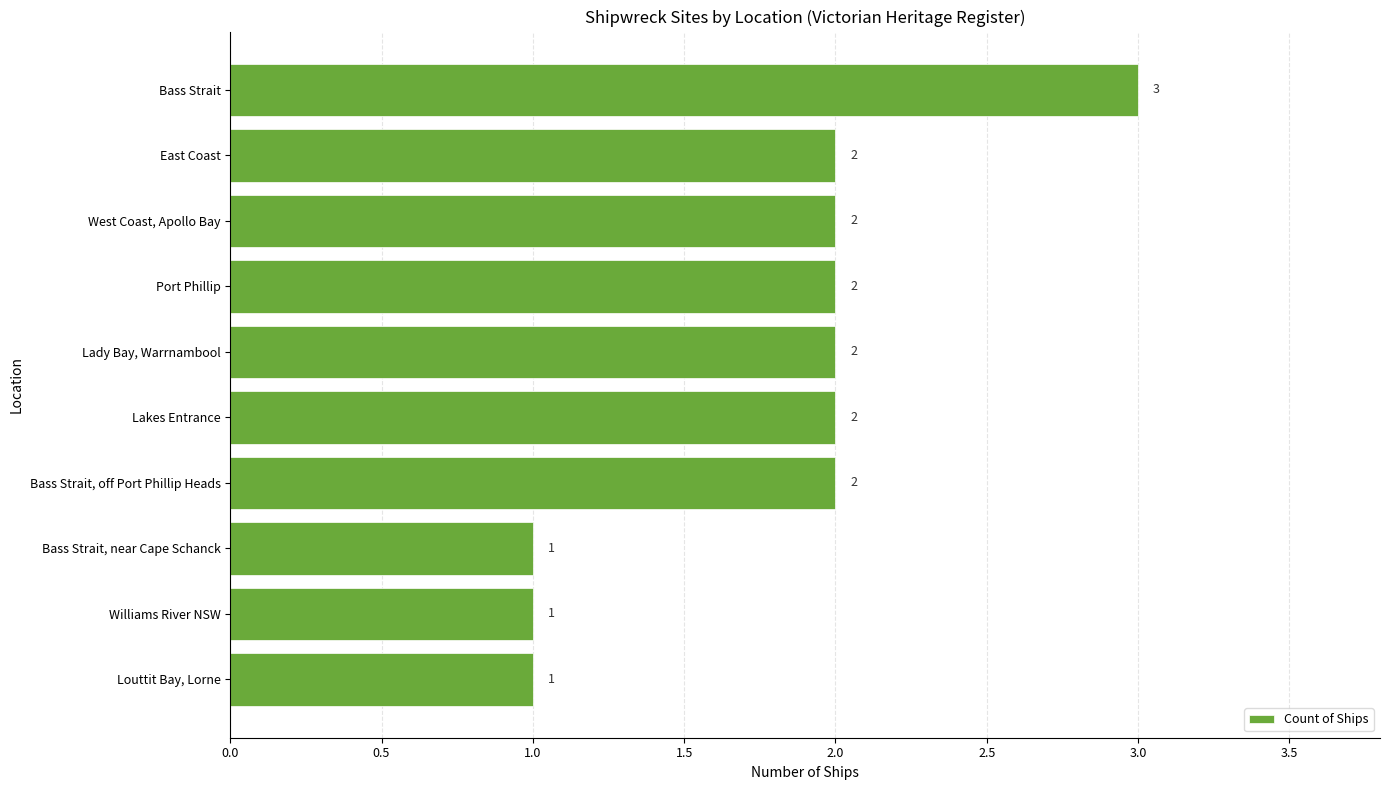

Reading bottom to top, what are all the values shown in this chart?

Louttit Bay, Lorne=1	Williams River NSW=1	Bass Strait, near Cape Schanck=1	Bass Strait, off Port Phillip Heads=2	Lakes Entrance=2	Lady Bay, Warrnambool=2	Port Phillip=2	West Coast, Apollo Bay=2	East Coast=2	Bass Strait=3